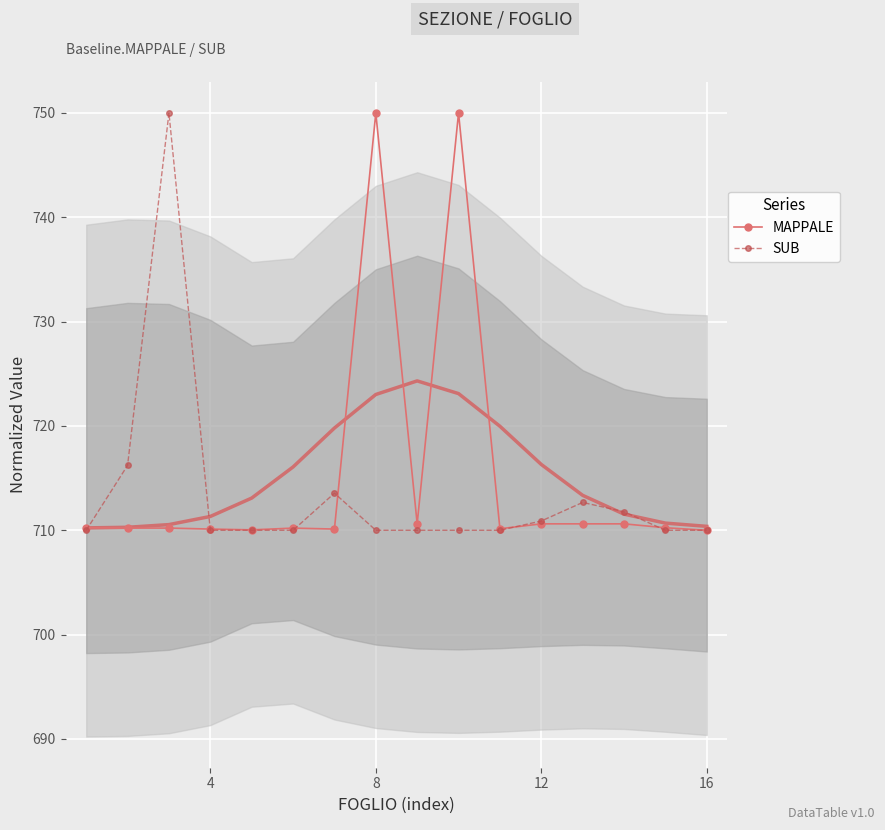

Is it true that SUB equals 1041.4 at 4?

False